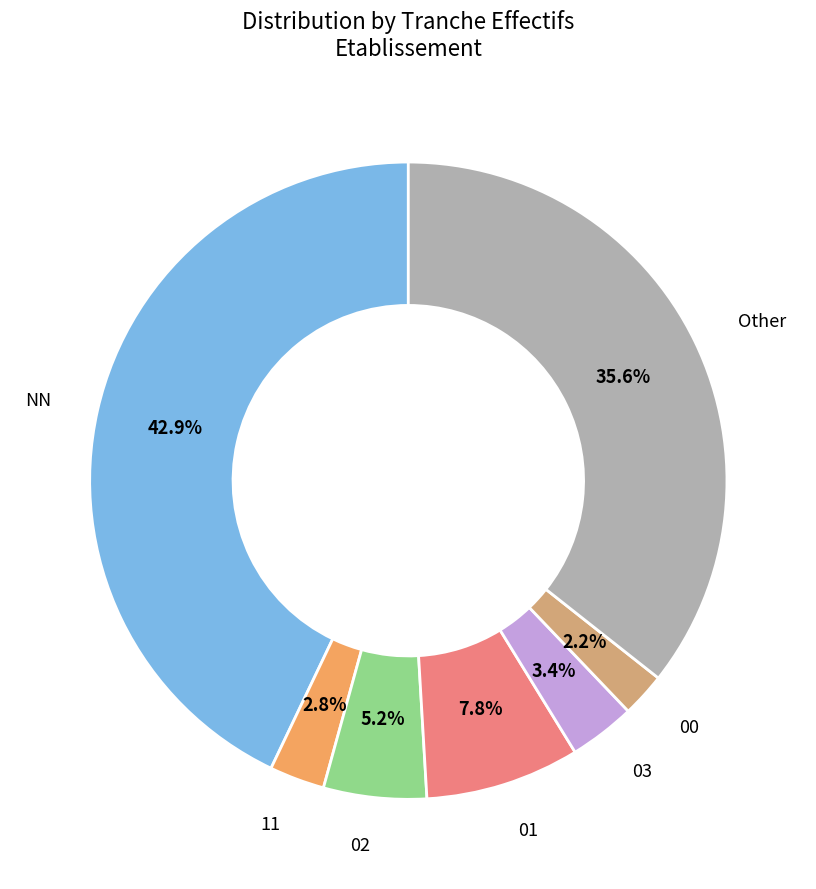

To the nearest percent, what is the difference between the largest and smallest slice percentages?

41%